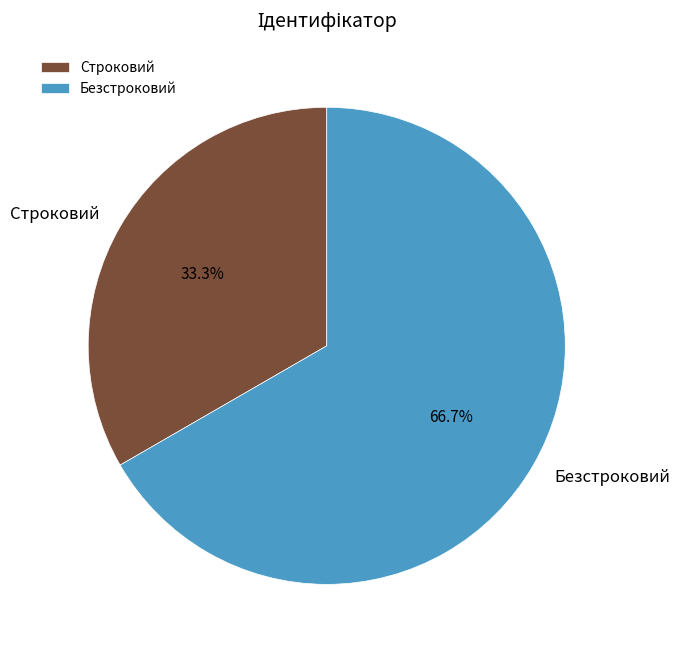

Is Строковий the majority of the pie?

No